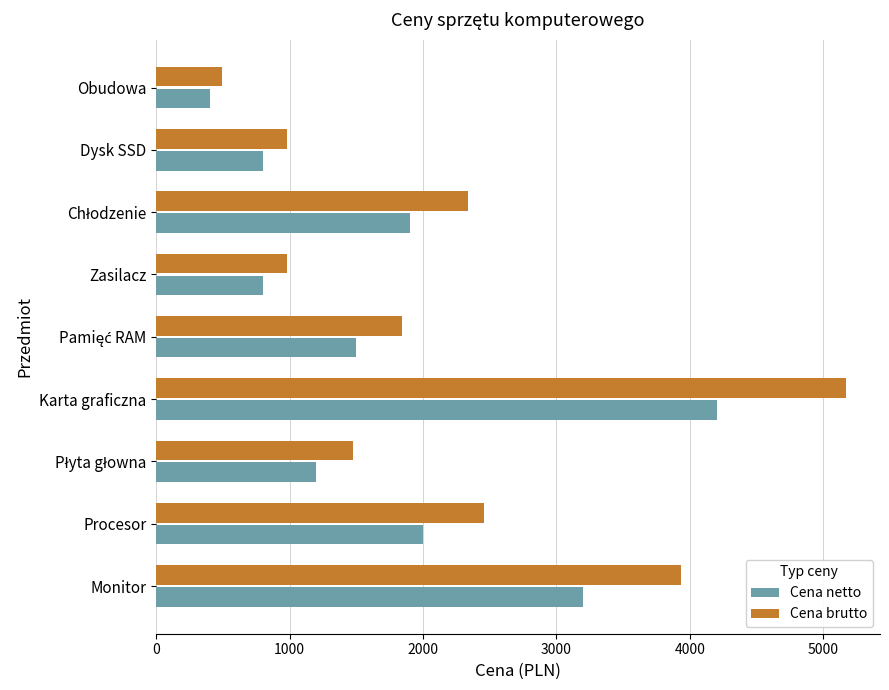

Which series has the largest range (max minus min)?

Cena brutto